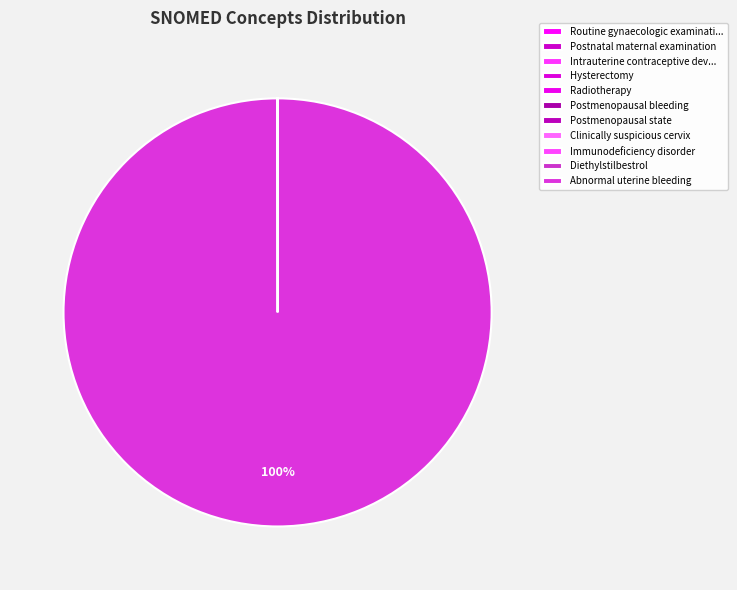

Combined, do Postmenopausal bleeding and Abnormal uterine bleeding account for over 50%?

Yes